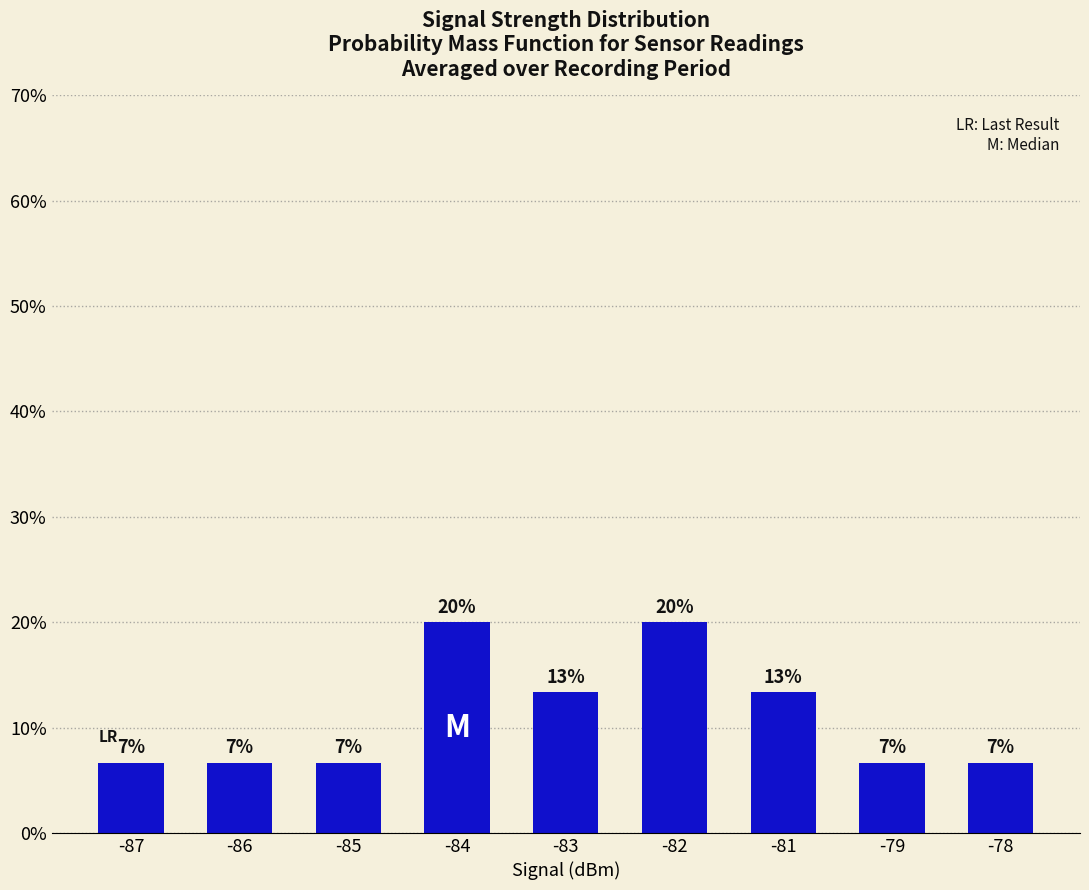

List the labels in order of value, smallest first.

-87, -86, -85, -79, -78, -83, -81, -84, -82